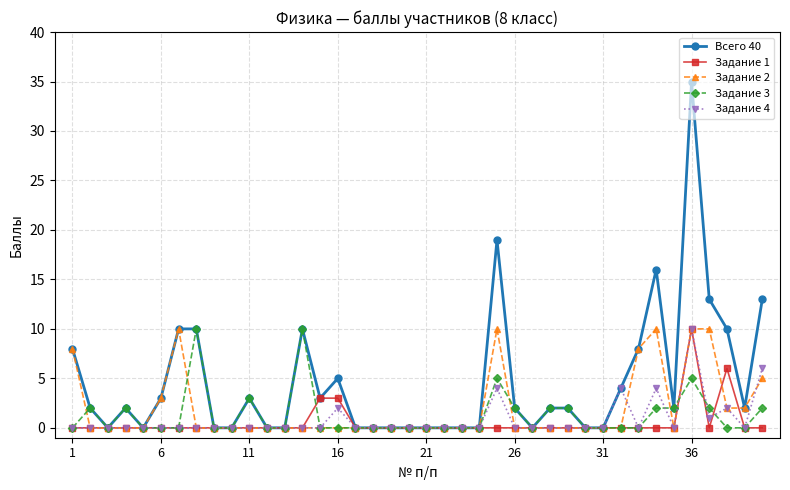

Which series has the largest total across all categories?

Всего 40